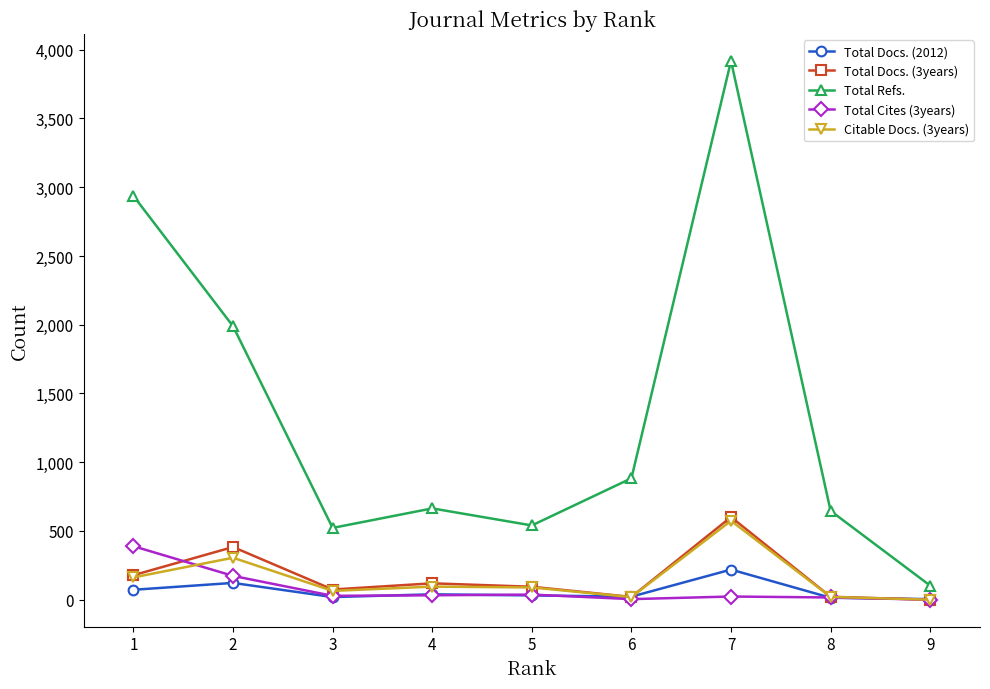

Is the value of Total Refs. at 4 greater than the value of Citable Docs. (3years) at 7?

Yes